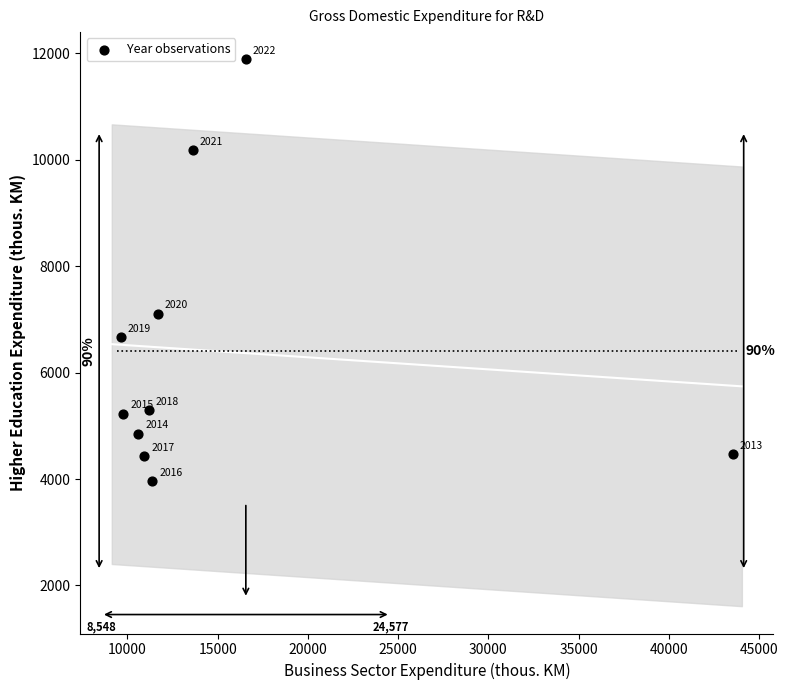

What is the average Y value?

6402